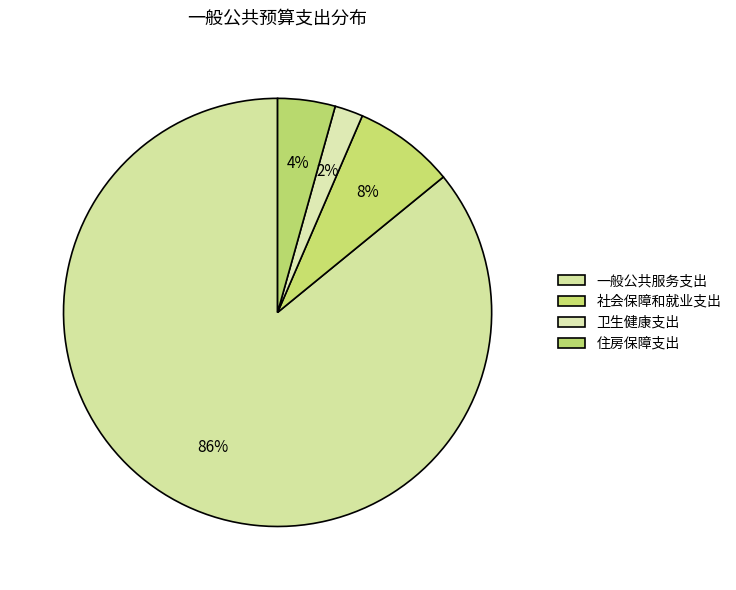

Is 一般公共服务支出 the majority of the pie?

Yes